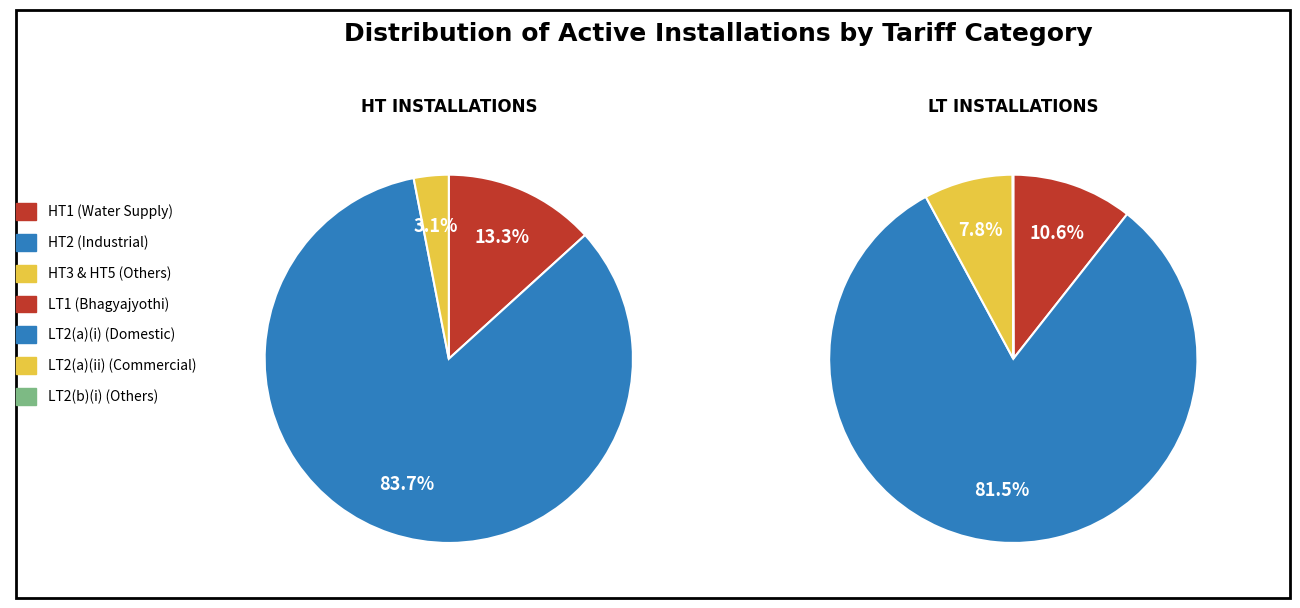

Rank the series at 2 from lowest to highest value.

HT (High Tension), LT (Low Tension)